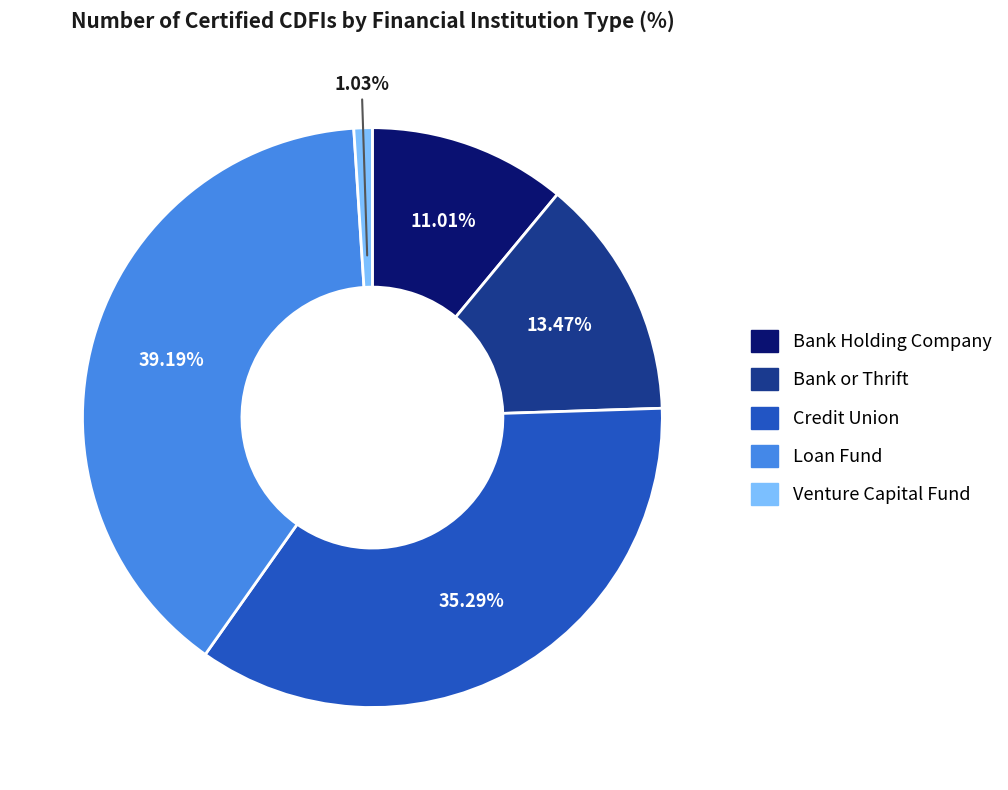

Which has a higher value, Loan Fund or Bank or Thrift?

Loan Fund